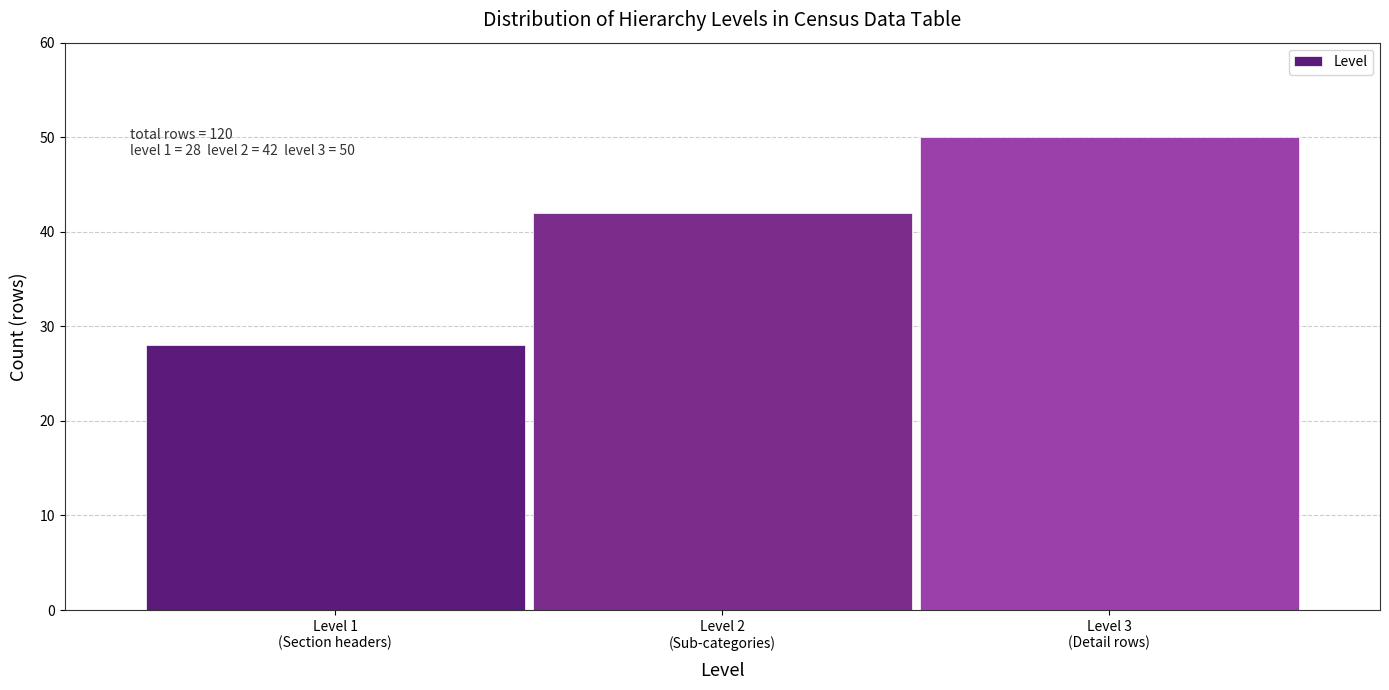

Reading left to right, list all the values displayed in this chart.

28	42	50